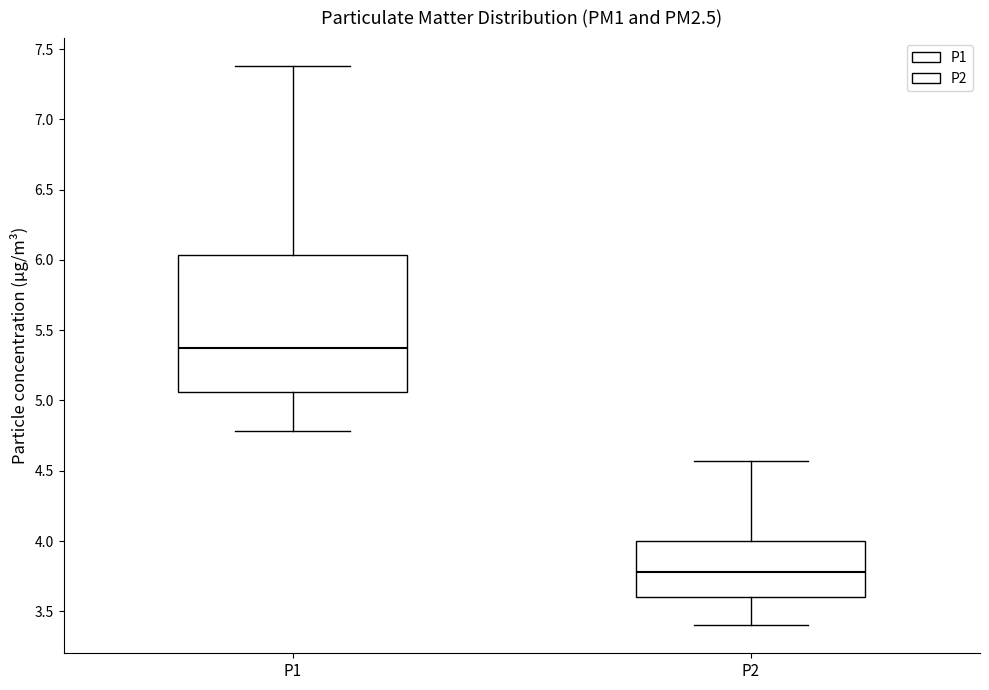

Reading left to right, transcribe this box plot: for each box, give where its median line is, the range the box spans, and where its two whiskers end, as read against the y-axis. The values are not printed on the chart, so give them approximately, as read against the axis.

P1: median 5.40, box 5.05 to 6.05, whiskers 4.80 to 7.40
P2: median 3.80, box 3.60 to 4.00, whiskers 3.40 to 4.55